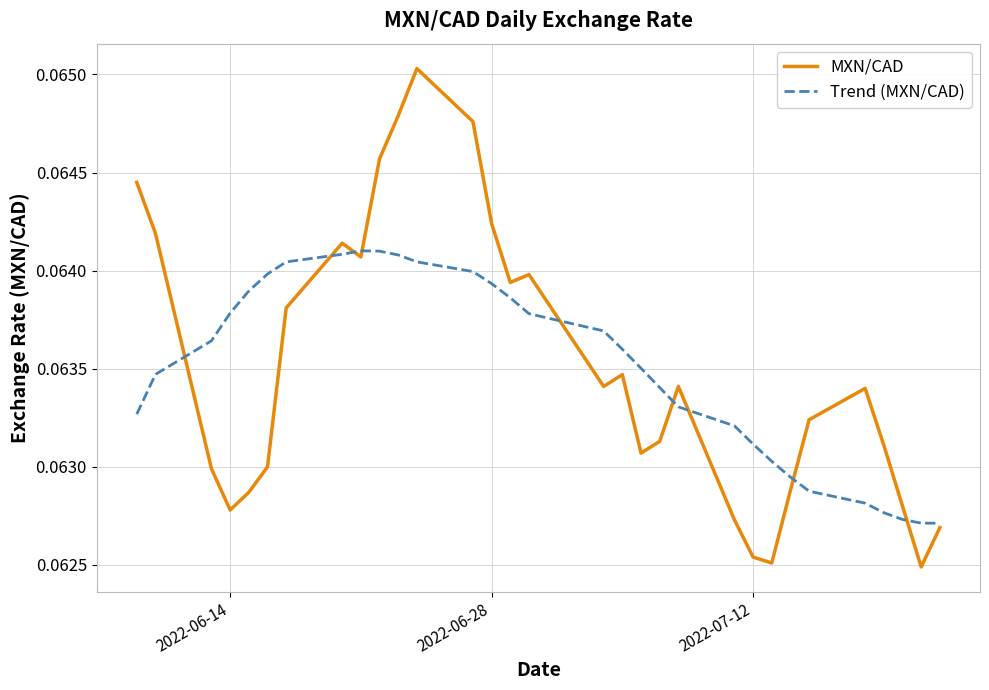

List the series in order of their peak value, highest first.

MXN/CAD, Trend (MXN/CAD)